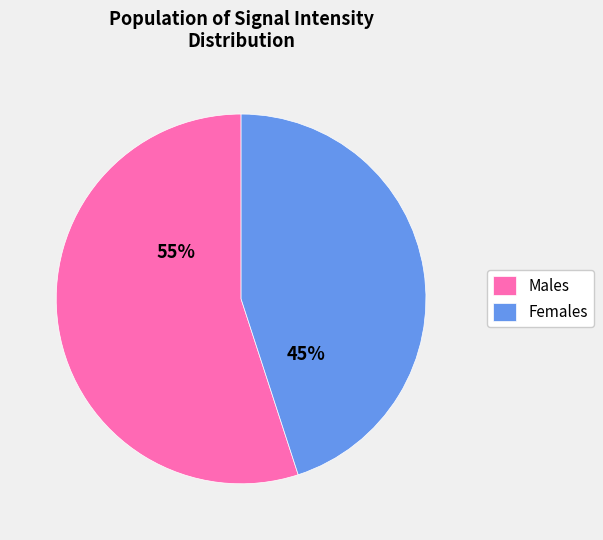

How many slices are in this pie chart?

2